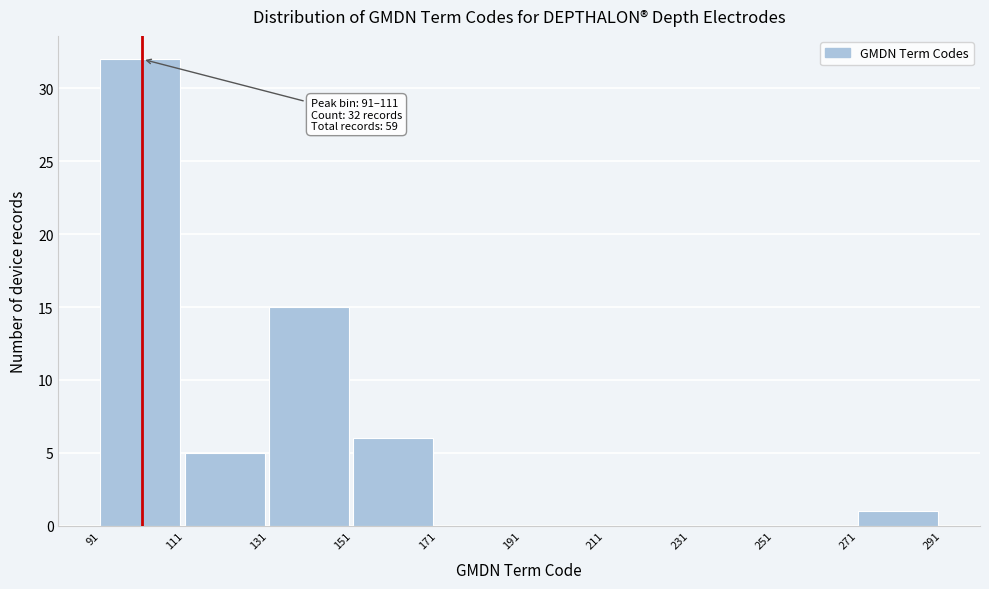

Which range on the x-axis has the tallest bar?

91 to 111